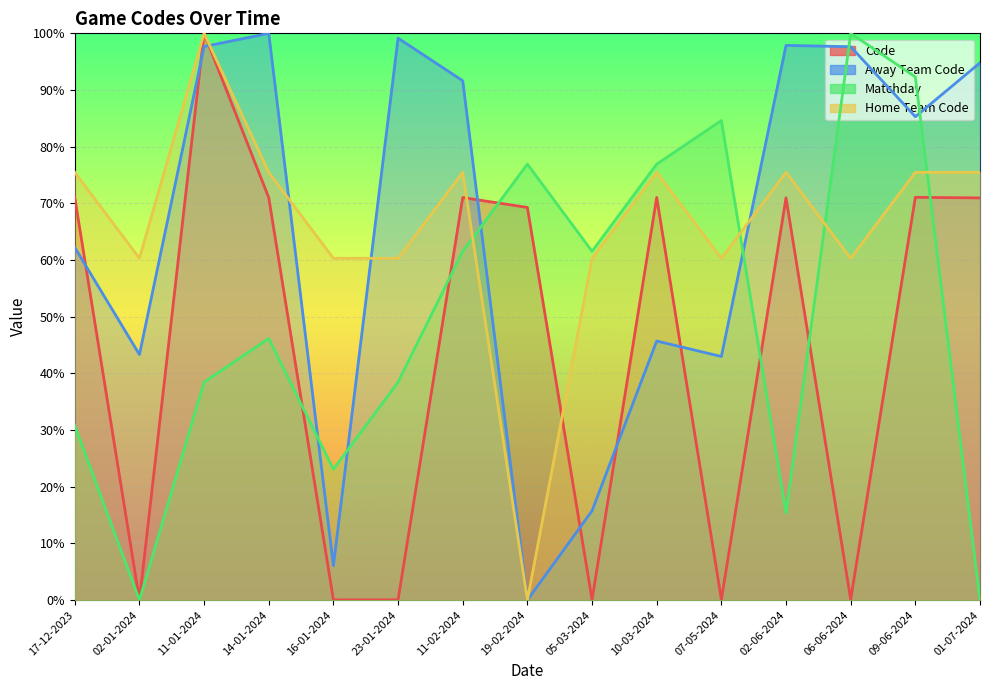

What is the difference between the maximum and minimum values in the Matchday series?

100.0